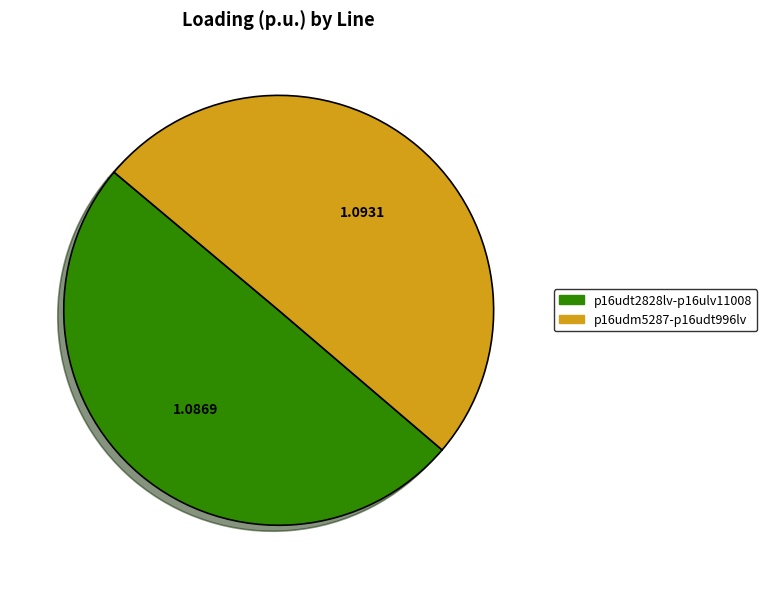

Count the number of slices in the pie.

2